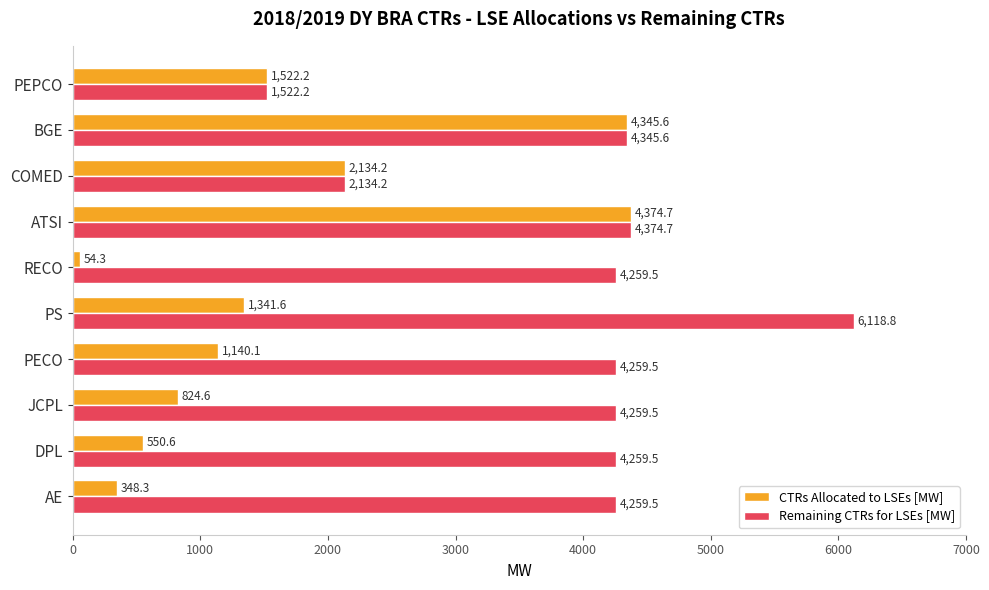

What is the average value of the Remaining CTRs for LSEs [MW] series?

3979.3